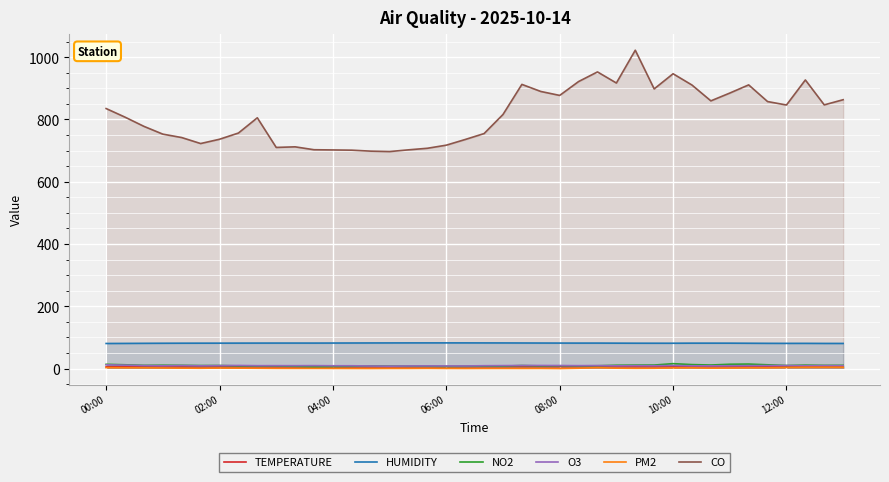

What is the lowest value of the CO series?

697.0